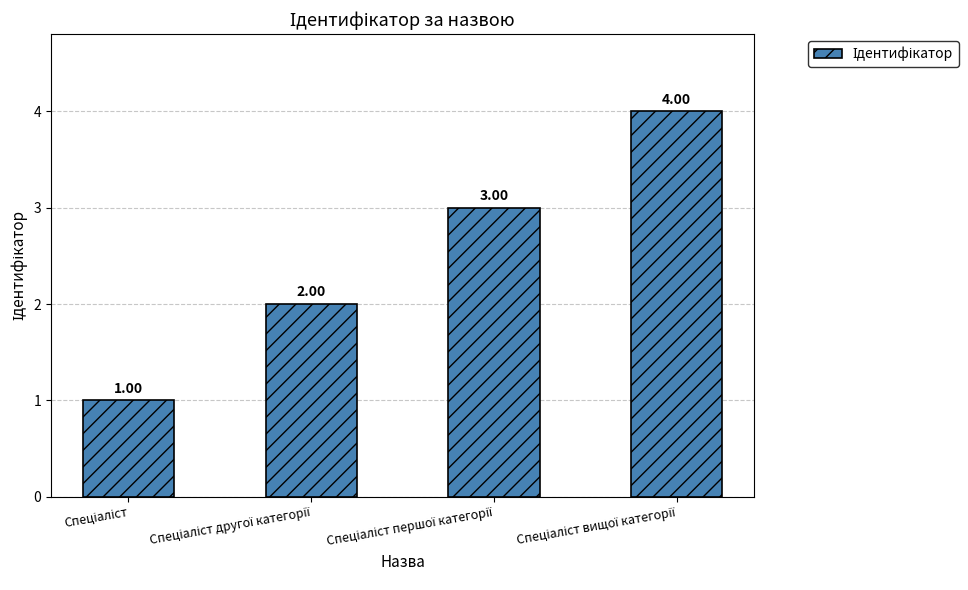

What is the difference between the maximum and minimum values?

3